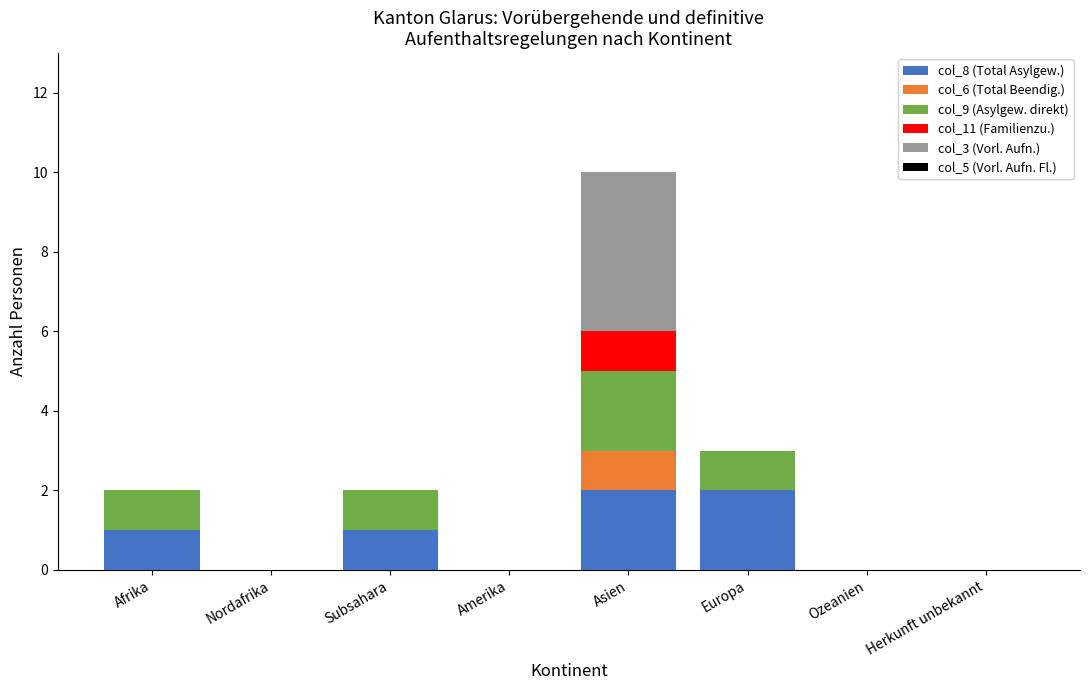

What is the total value across all series at Asien?

10